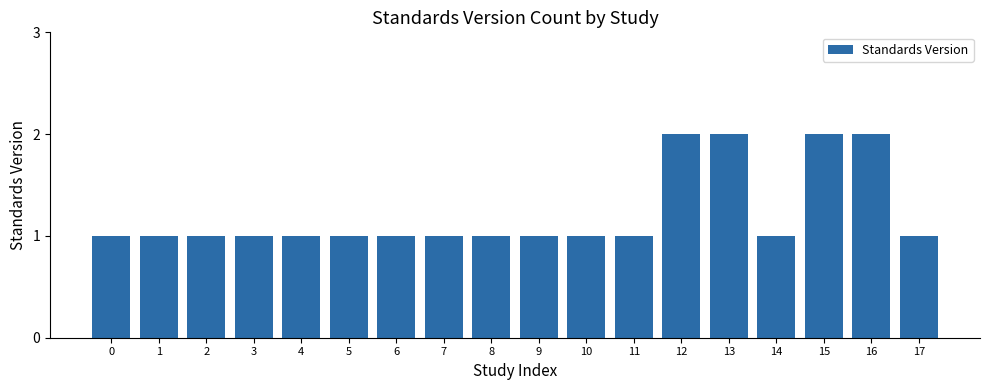

Reading left to right, extract all data points from this chart.

1	1	1	1	1	1	1	1	1	1	1	1	2	2	1	2	2	1